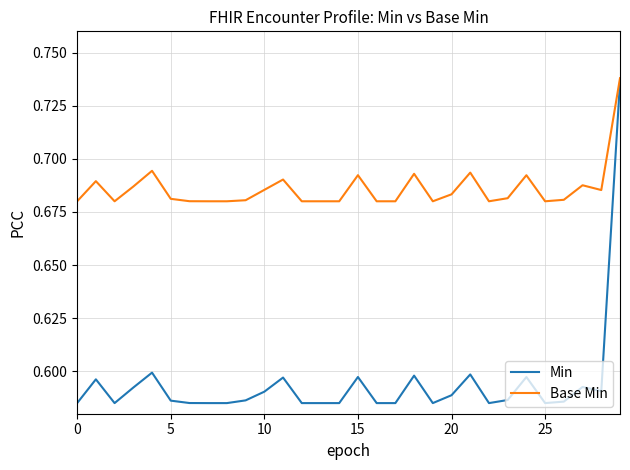

List the series in order of their overall mean, highest first.

Base Min, Min